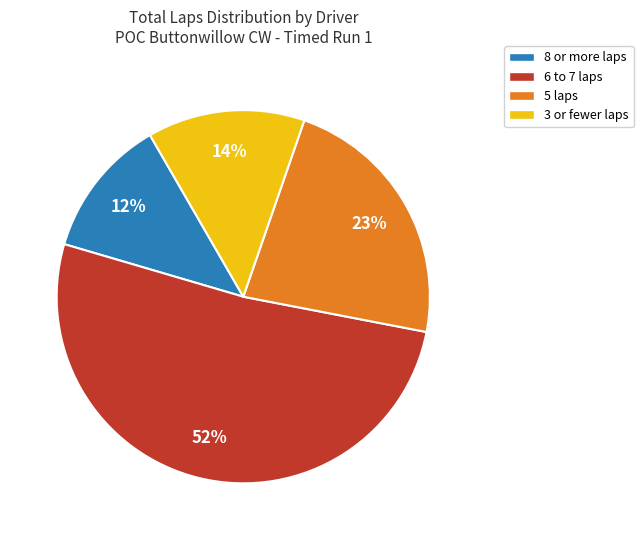

Combined, do 6 to 7 laps and 8 or more laps account for over 50%?

Yes